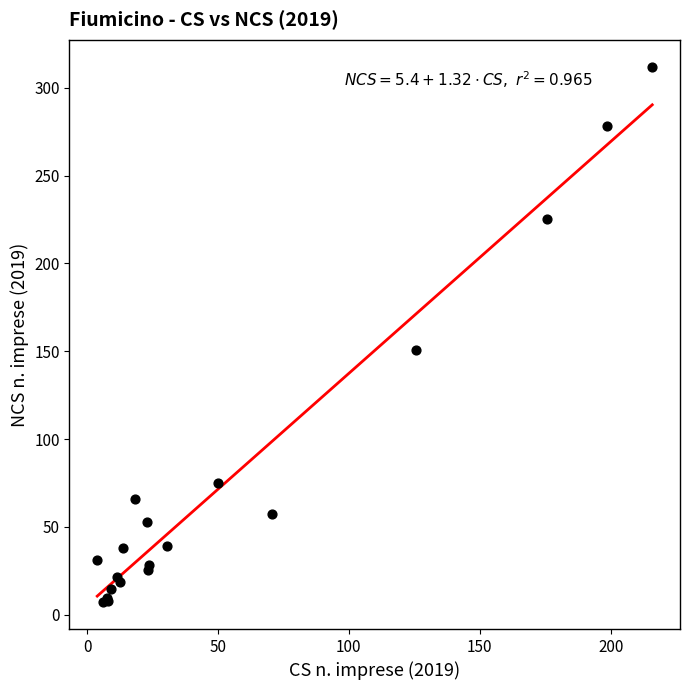

What Y value in the scatter plot is closest to 159?

150.4